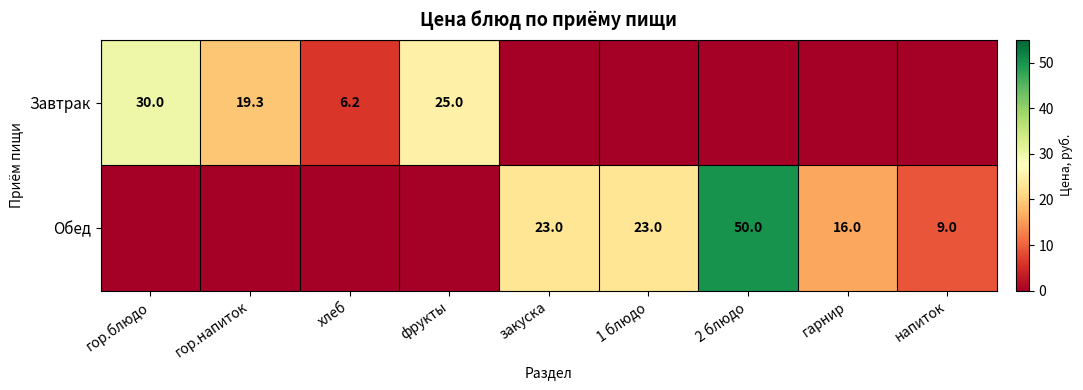

Is it true that Завтрак equals 30.0 at гор.блюдо?

True